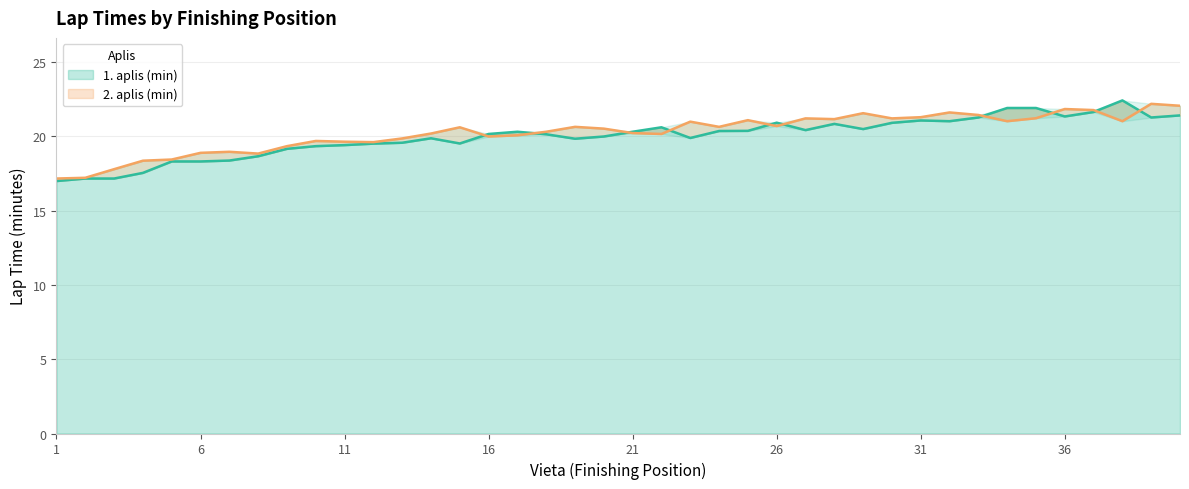

Is it true that 2. aplis (min) equals 27.5 at 15?

False